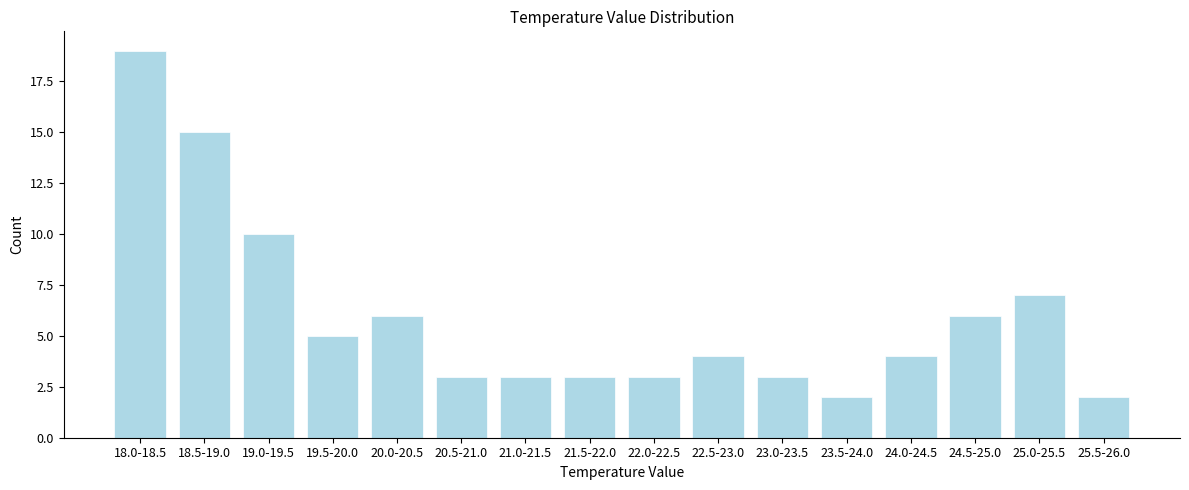

Reading left to right, list all the values displayed in this chart.

19	15	10	5	6	3	3	3	3	4	3	2	4	6	7	2